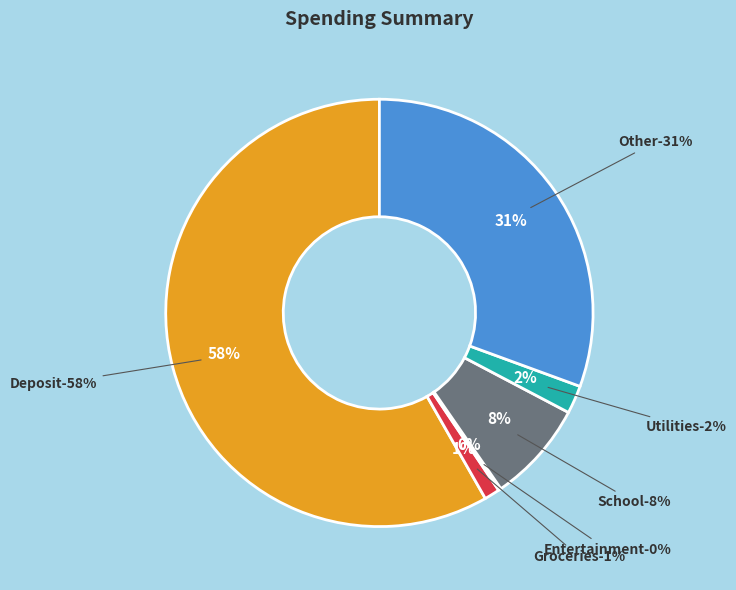

True or false: Groceries accounts for 1% of the total.

True